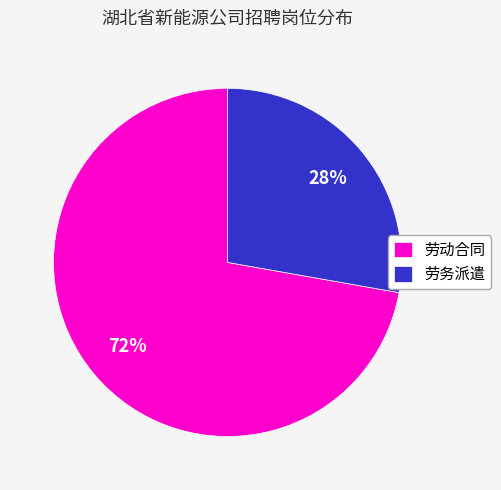

The 劳务派遣 slice represents 15% of the pie. True or false?

False